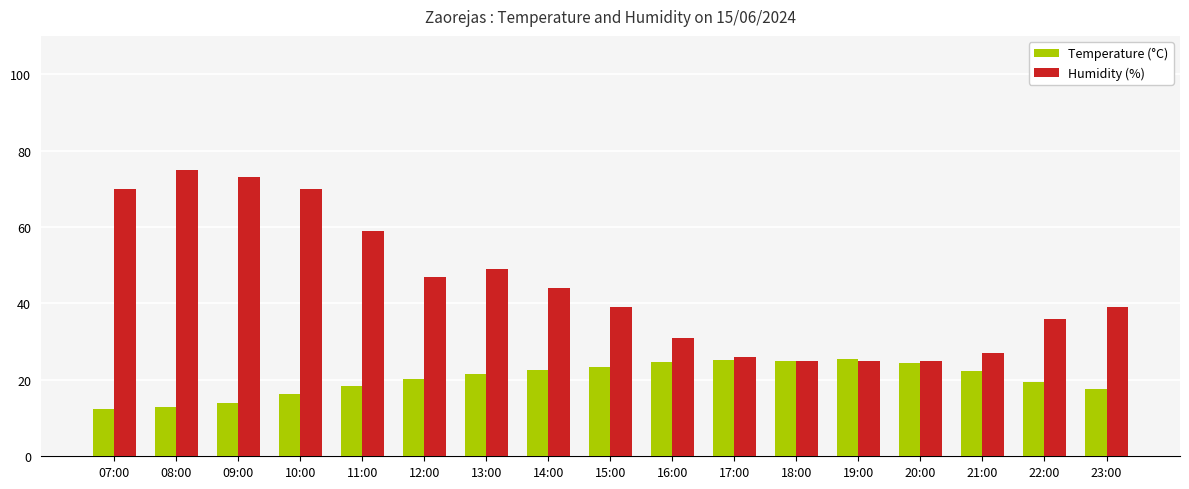

Which series changed the most between 12:00 and 16:00?

Humidity (%)